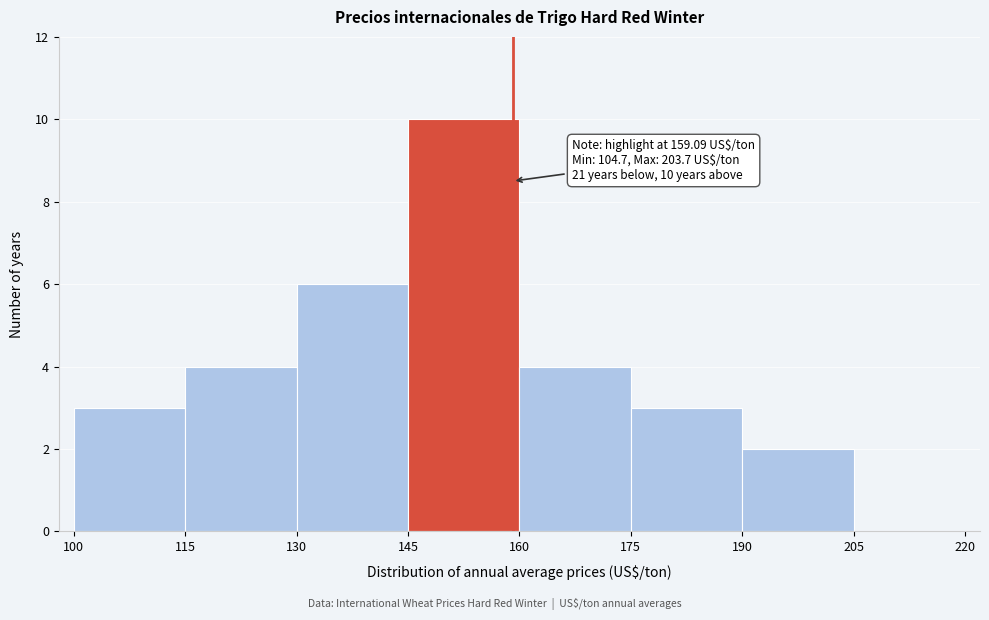

Which range on the x-axis has the tallest bar?

145 to 160